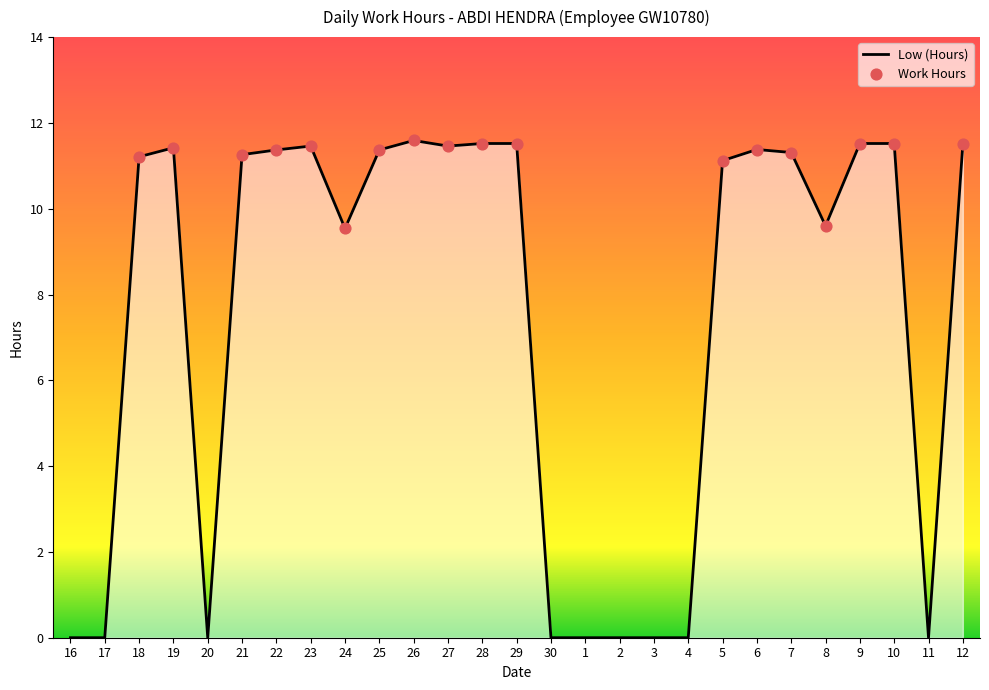

Which has a higher value, 25 or 29?

29